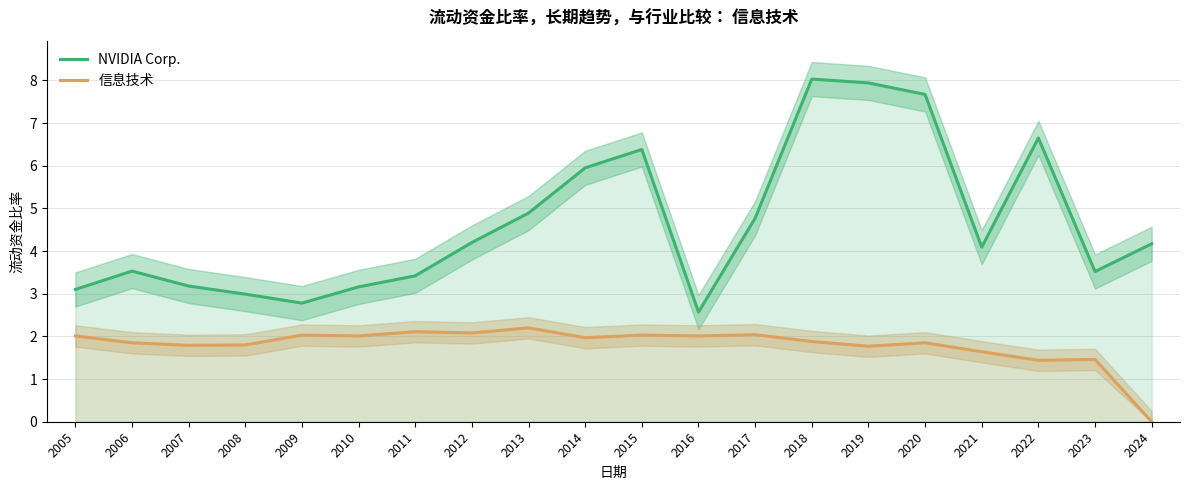

How many data points in 信息技术 are less than 1?

1